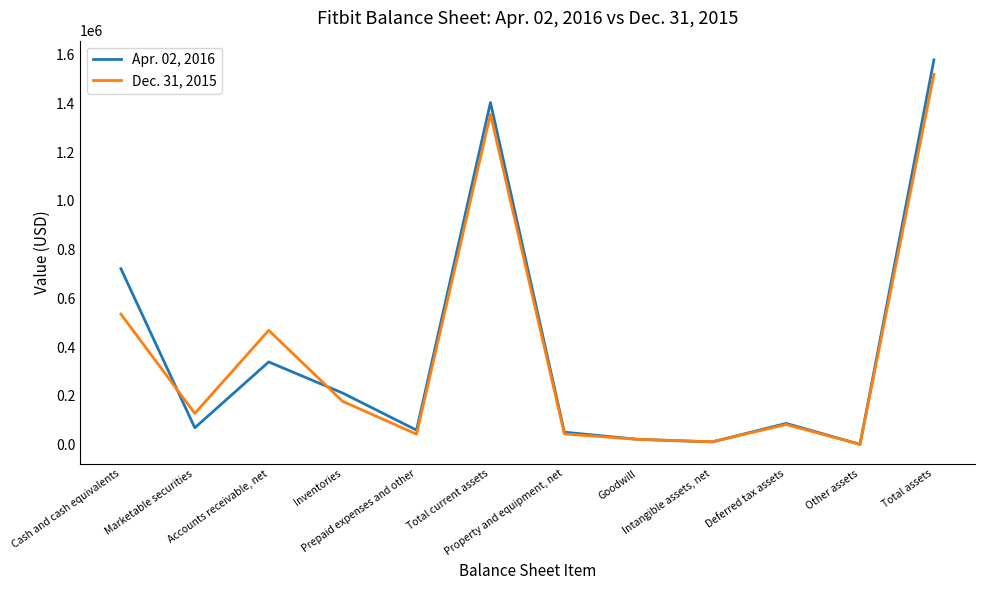

What is the minimum value for Apr. 02, 2016?

1773